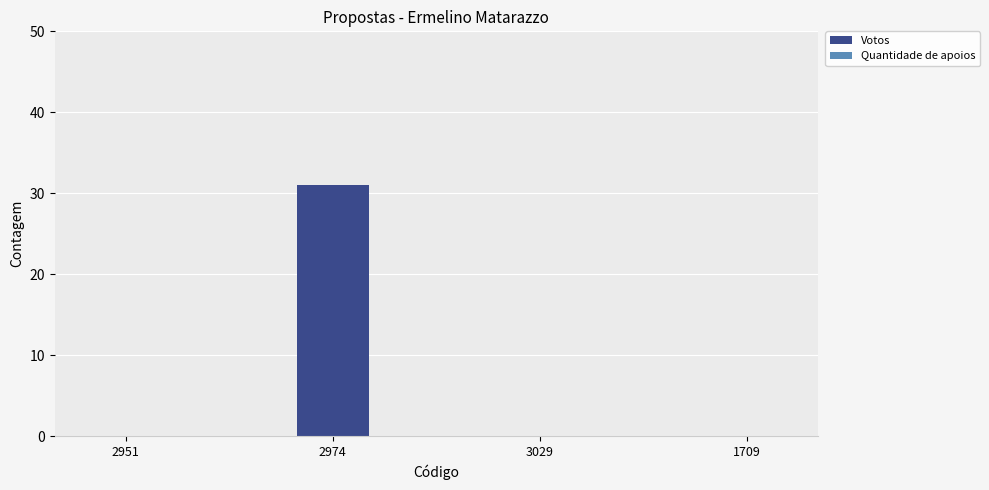

What is the change in value from 2974 to 3029?

-31